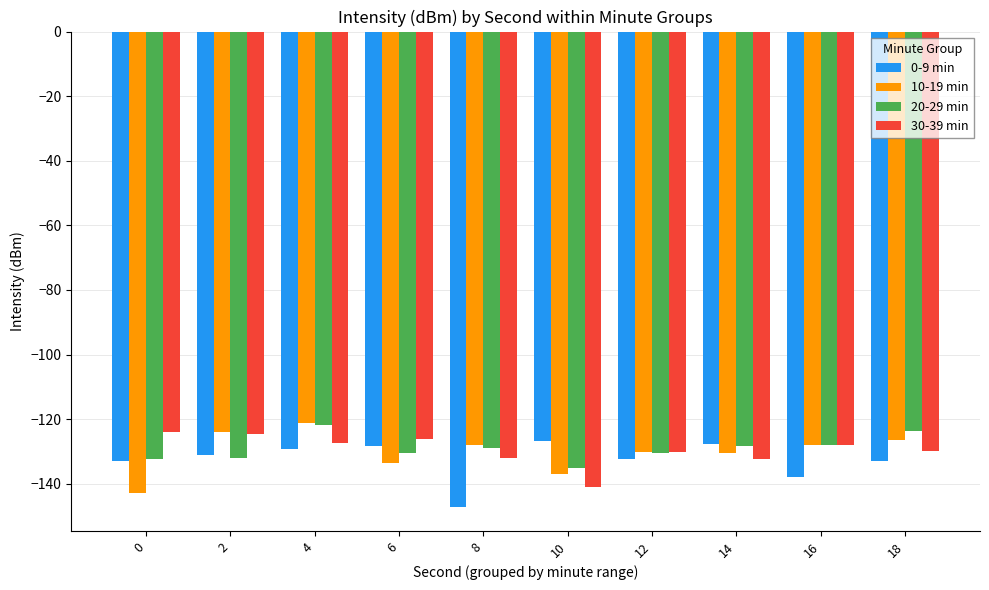

What is the total value across all series at 6?

-518.6